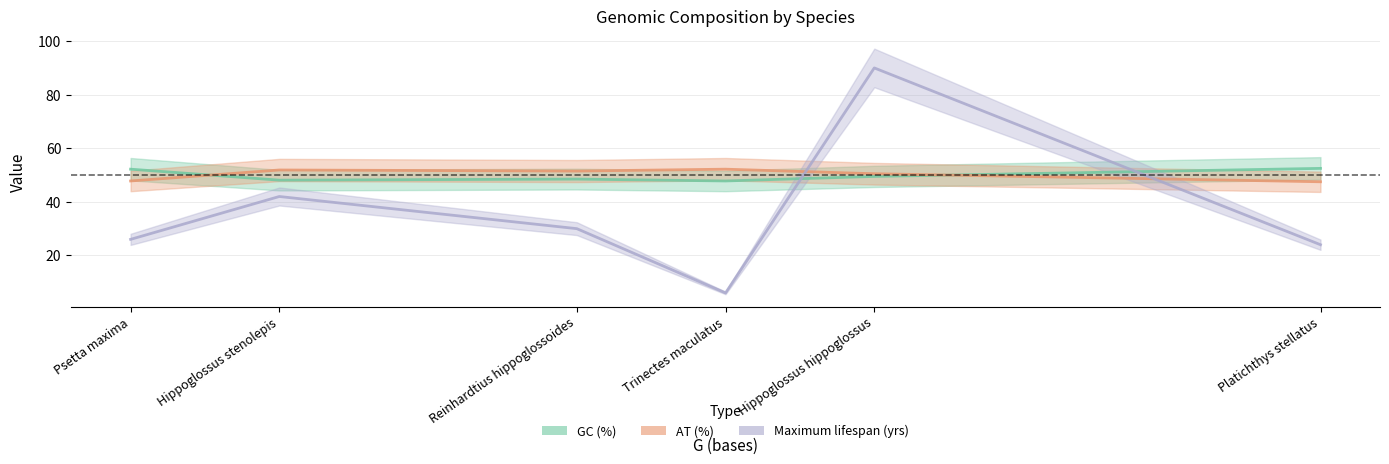

What is the greatest value displayed?

90.0